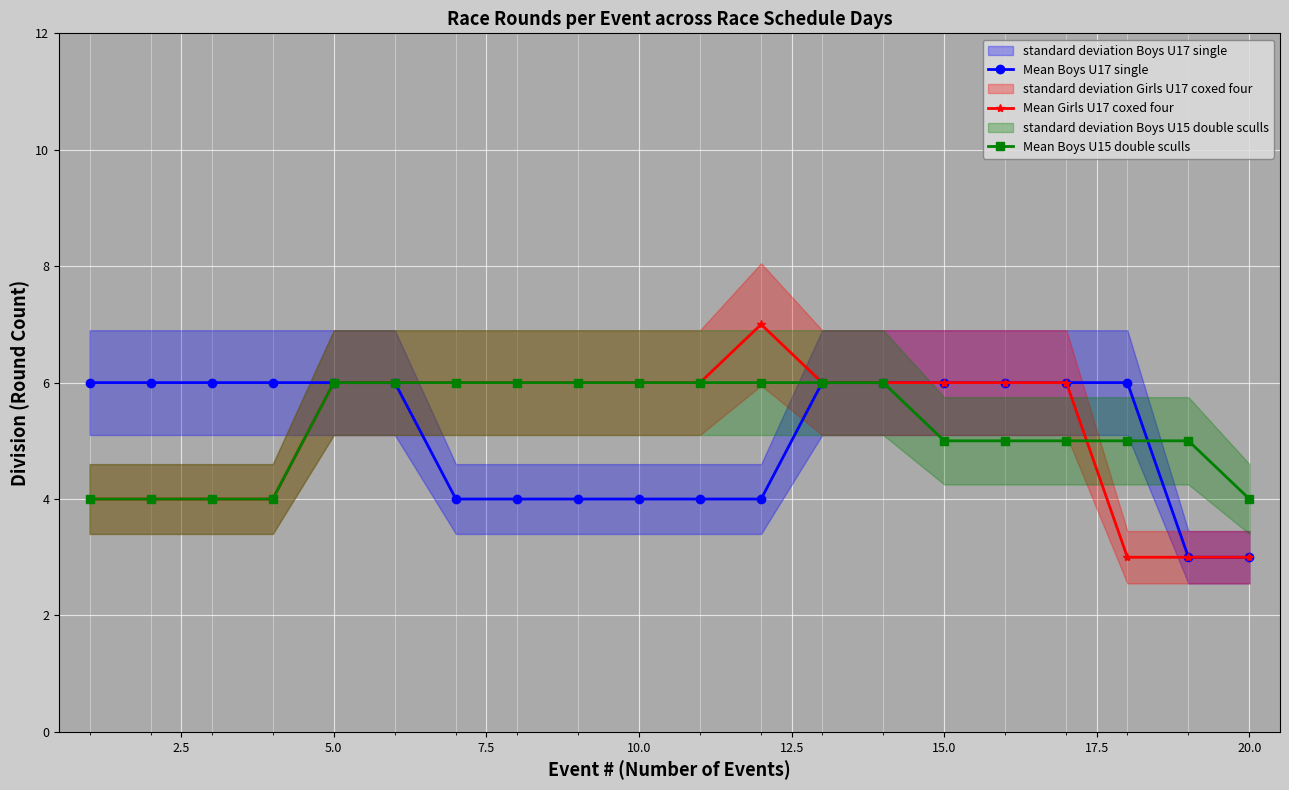

The Mean Girls U17 coxed four series shows 1 at 5.0. True or false?

False